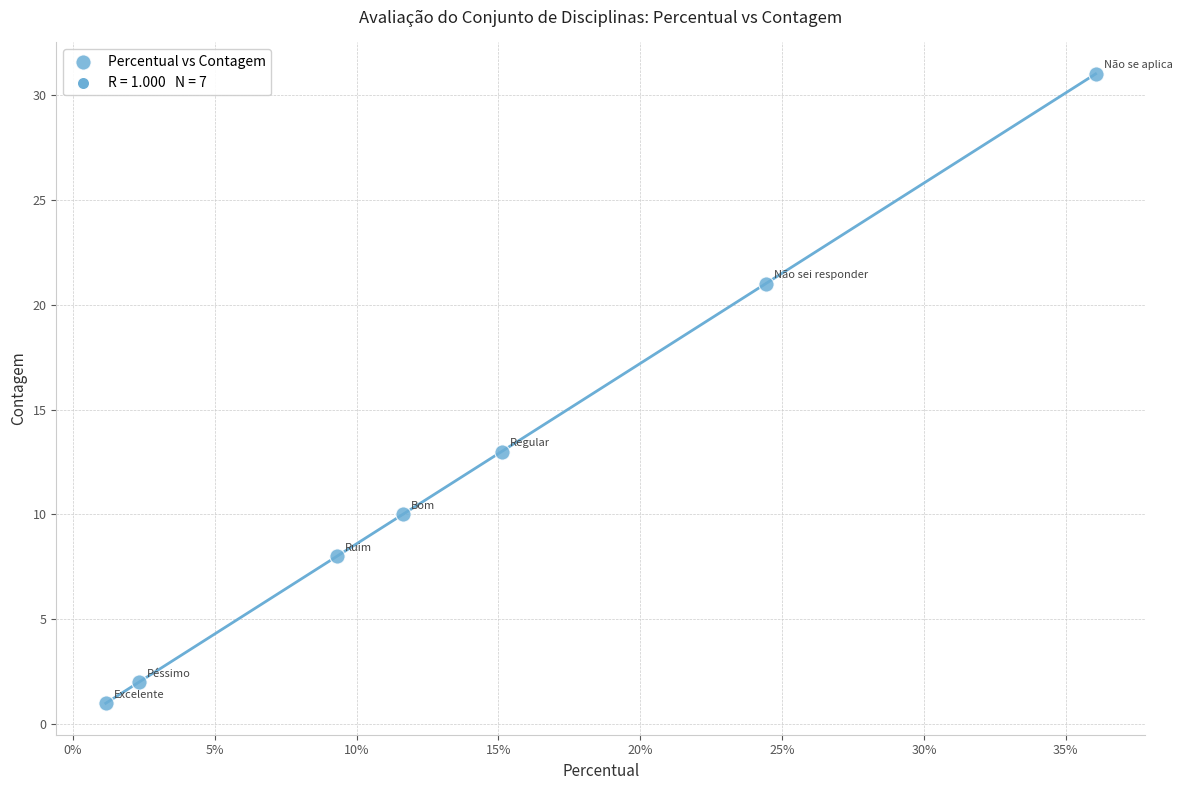

What Y value in the scatter plot is closest to 16?

13